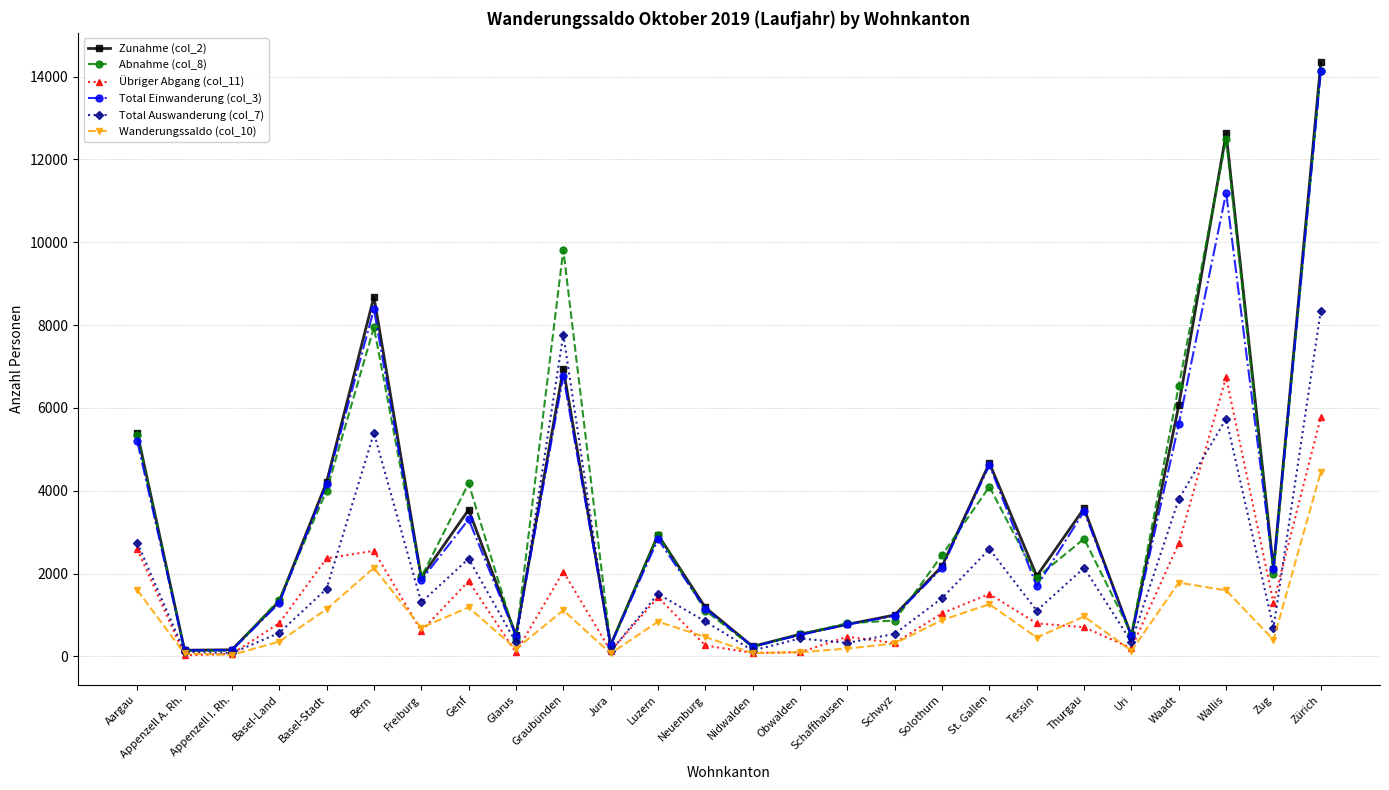

Between Appenzell I. Rh. and Zug, which series saw the biggest shift?

Zunahme (col_2)